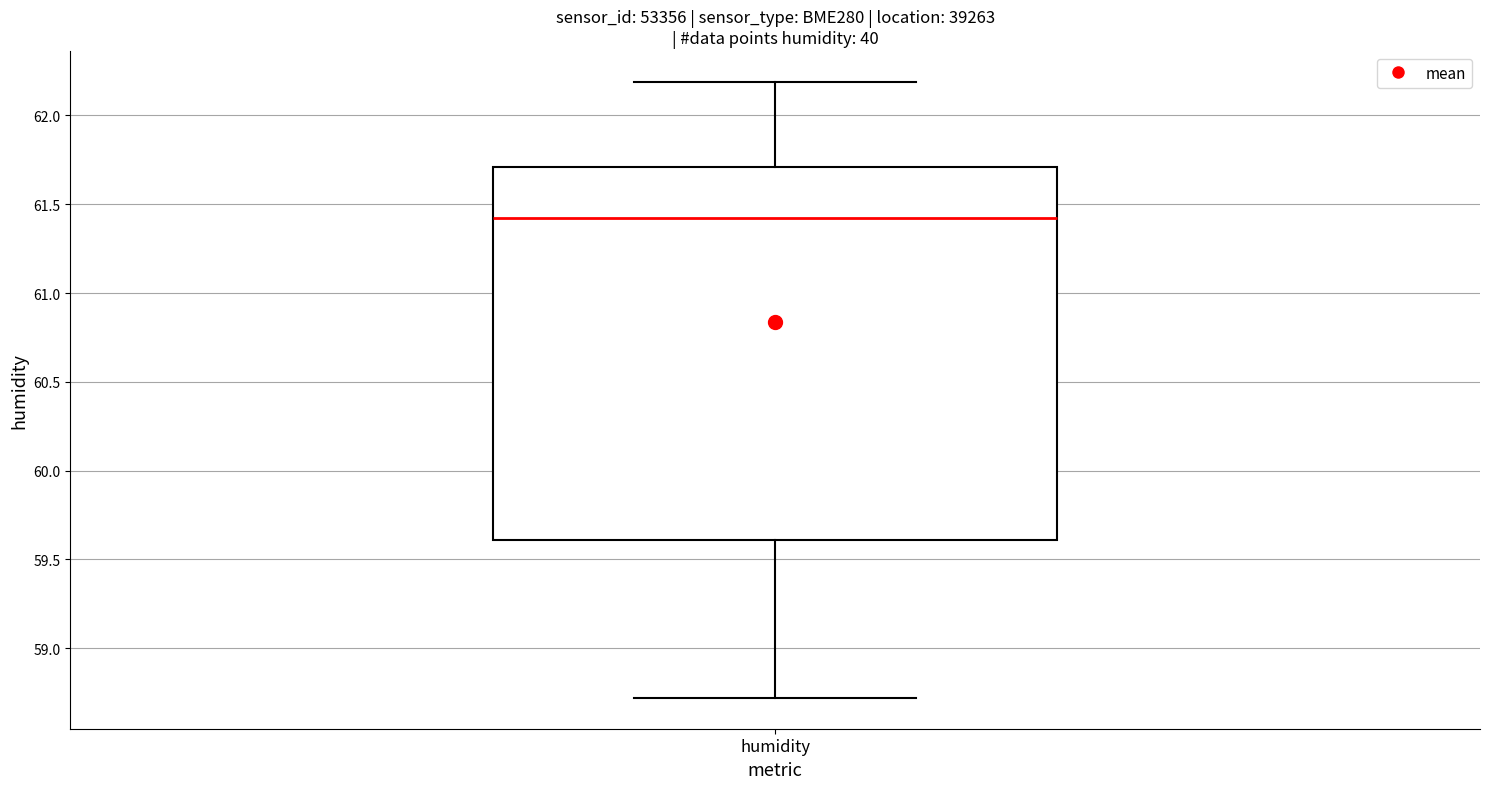

Read this box plot against the y-axis: the position of the median line, the range covered by the box, and the ends of both whiskers. The values are not printed on the chart, so give them approximately, as read against the axis.

median 61.45, box 59.60 to 61.70, whiskers 58.70 to 62.20